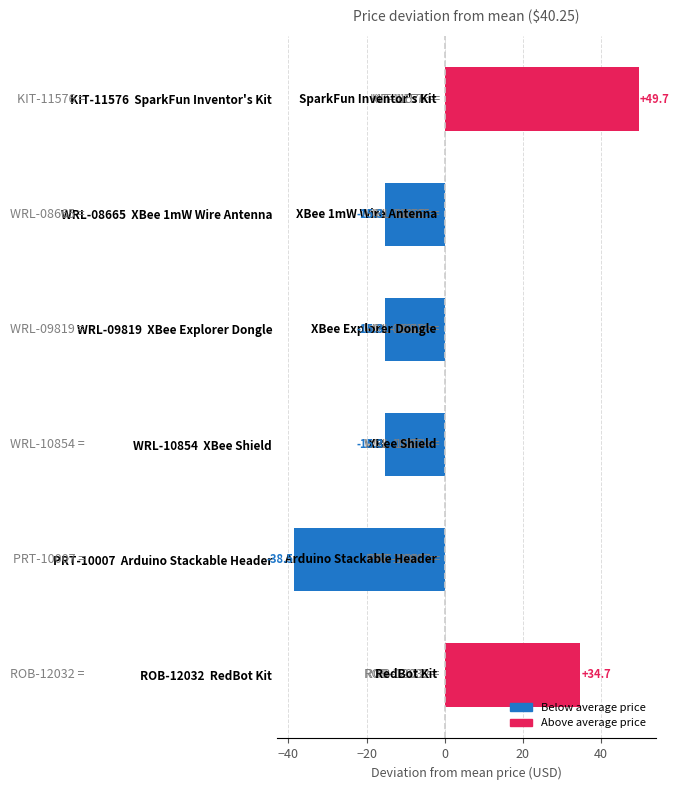

Reading bottom to top, list all the values displayed in this chart.

ROB-12032  RedBot Kit=34.7	PRT-10007  Arduino Stackable Header=-38.5	WRL-10854  XBee Shield=-15.3	WRL-09819  XBee Explorer Dongle=-15.3	WRL-08665  XBee 1mW Wire Antenna=-15.3	KIT-11576  SparkFun Inventor's Kit=49.7